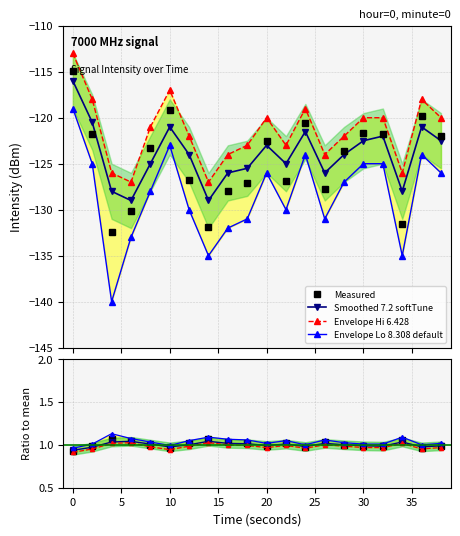

What is the value of the smoothed point at the 6th from the left?

-121.0